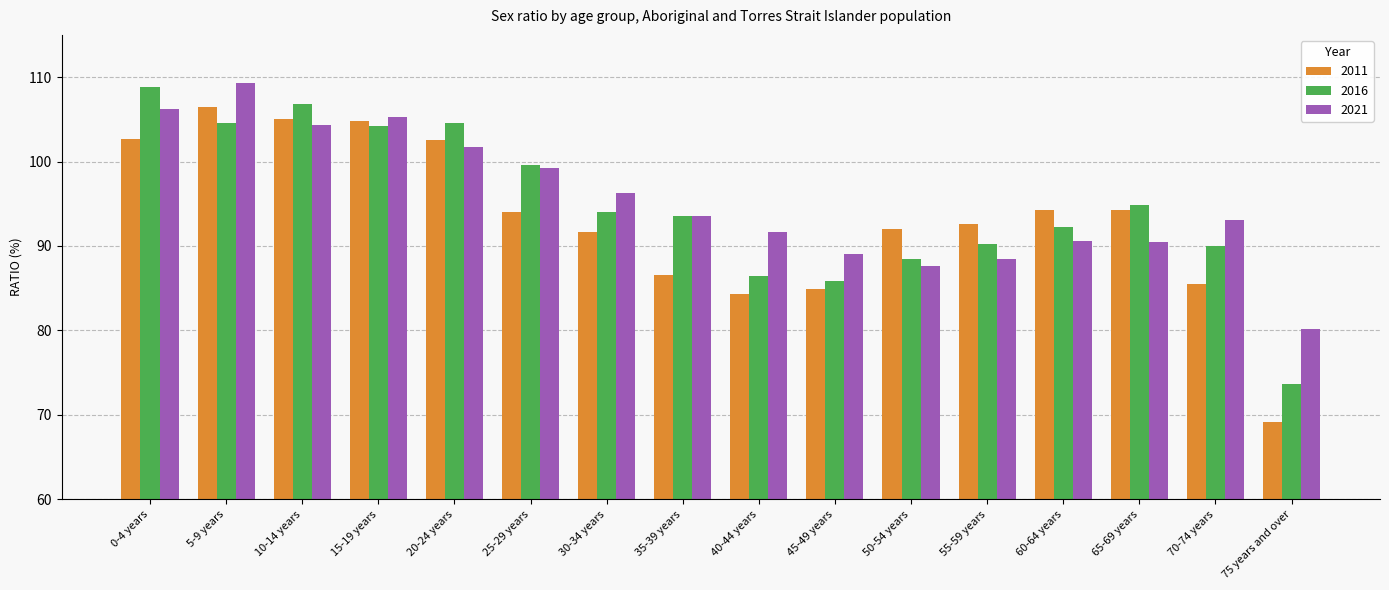

The 2016 series shows 106.8 at 10-14 years. True or false?

True